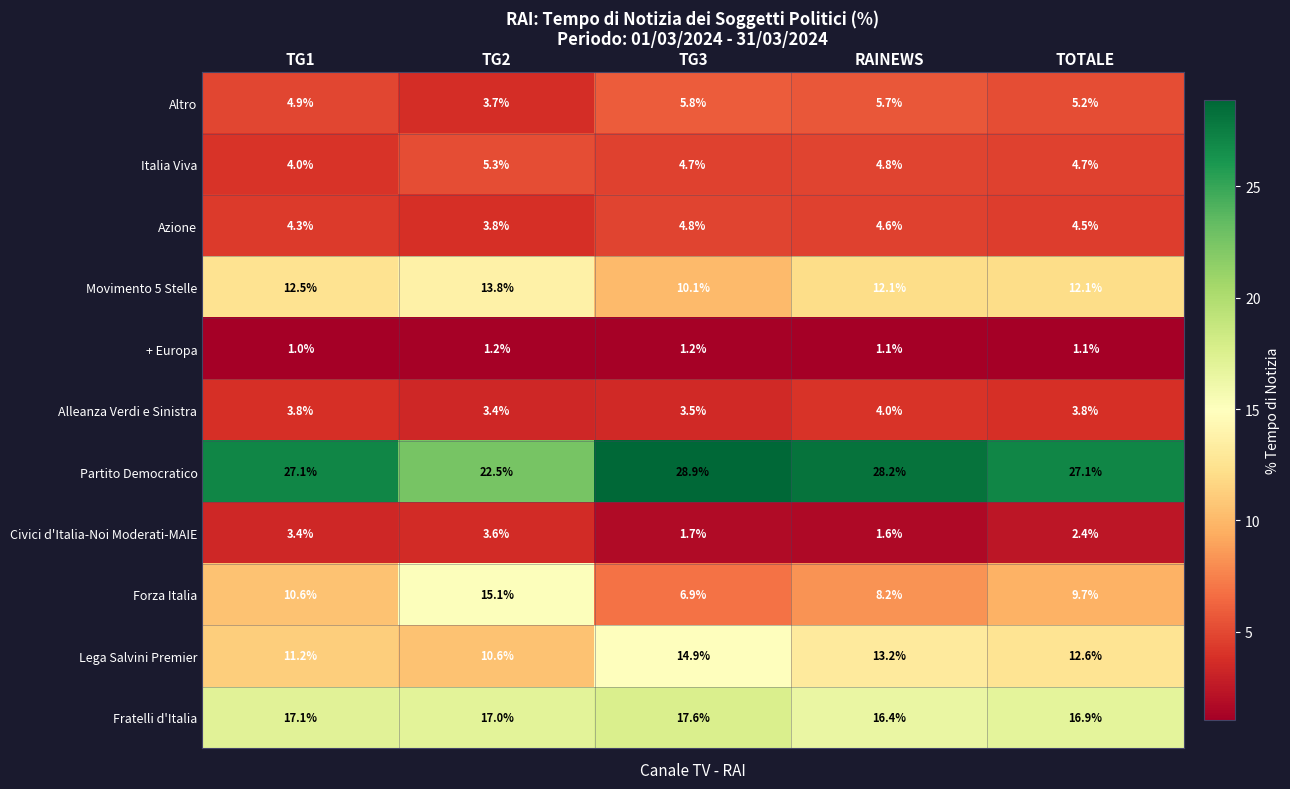

What is the total value across all series at TG1?

99.9